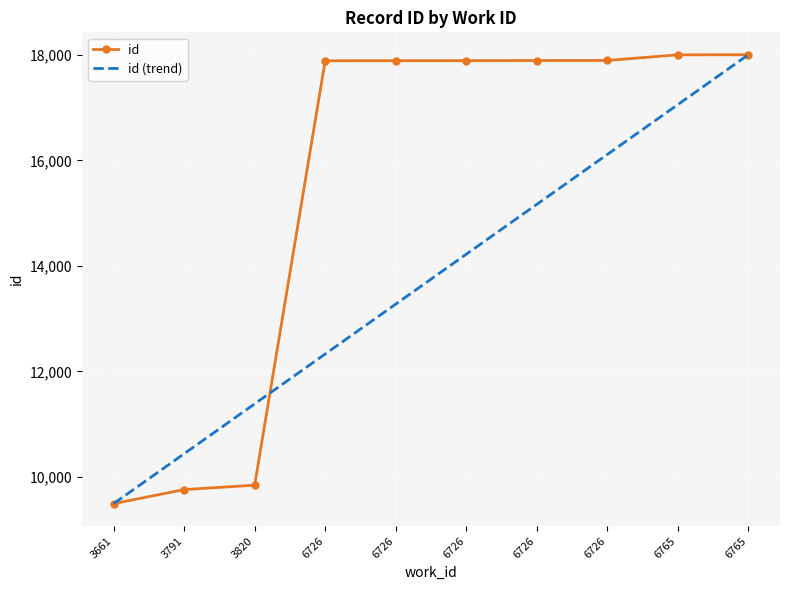

What is the sum of the id values at 6726 and 3791?

27652.0